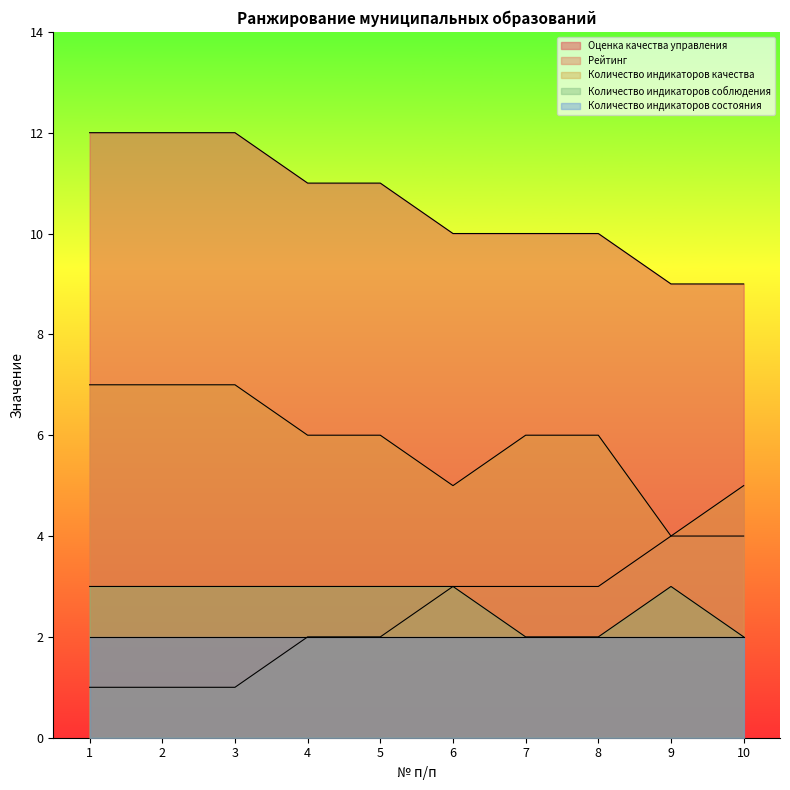

The Оценка качества управления series shows 10 at 6. True or false?

True